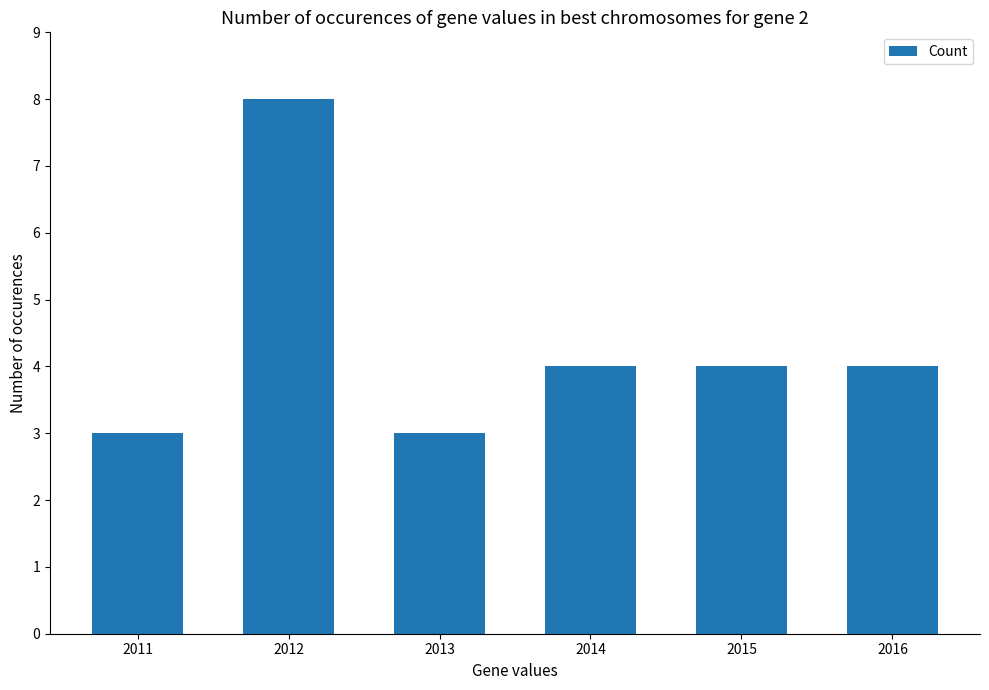

The chart shows a value of 4 at 2012. True or false?

False